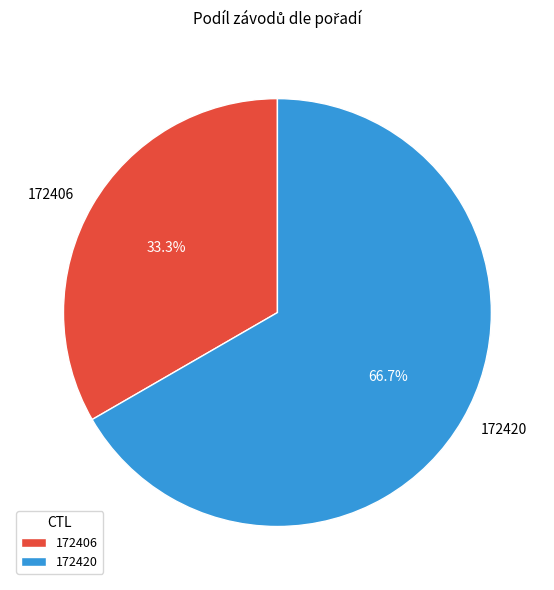

What is the ratio of the value at 172406 to the value at 172420?

0.5